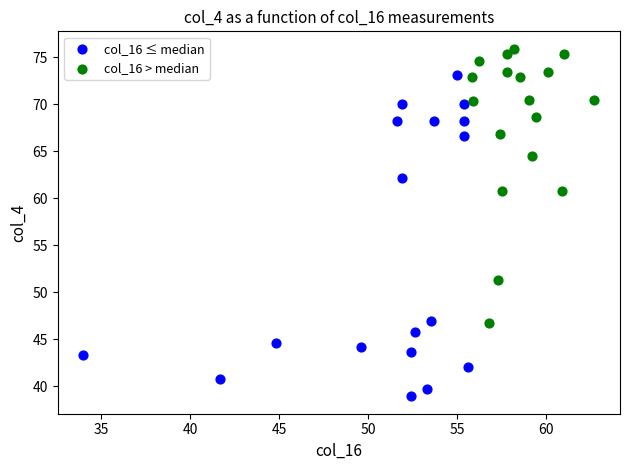

Which series has the largest Y range (max minus min)?

col_16 ≤ median